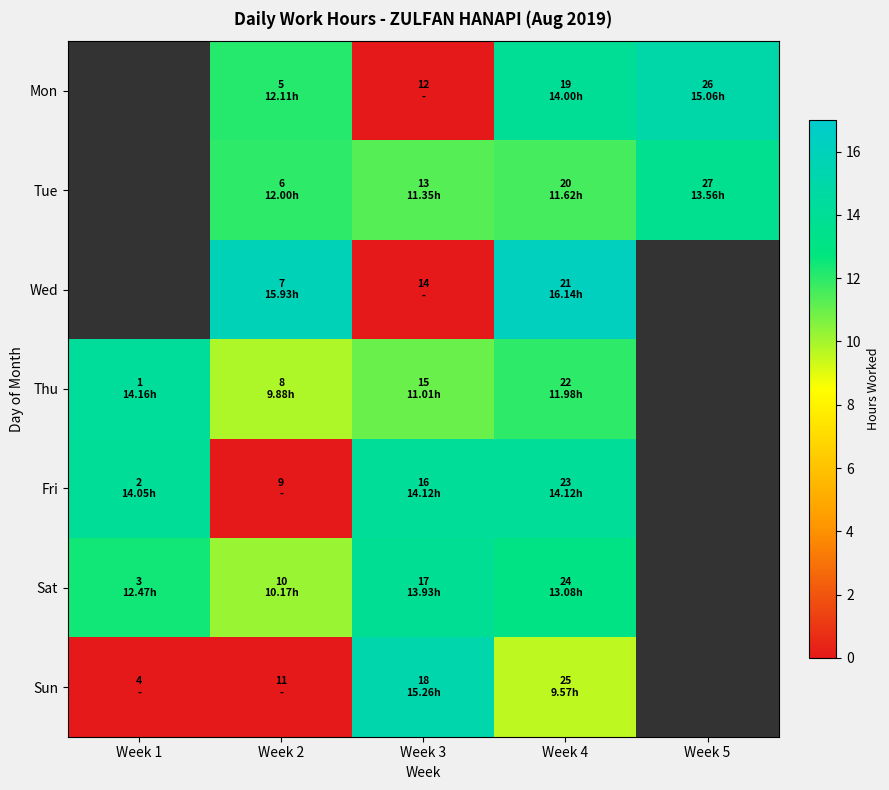

How many series are shown in this chart?

7